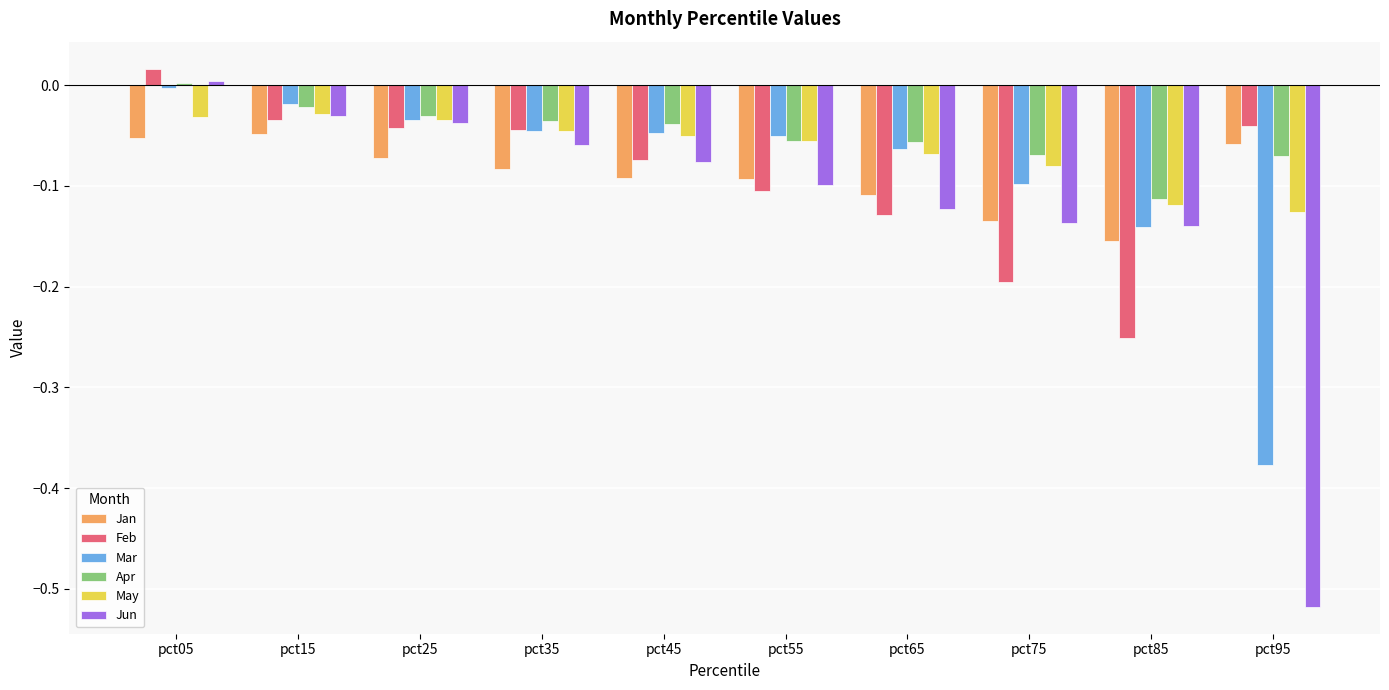

Which label corresponds to the largest value in the chart?

pct05